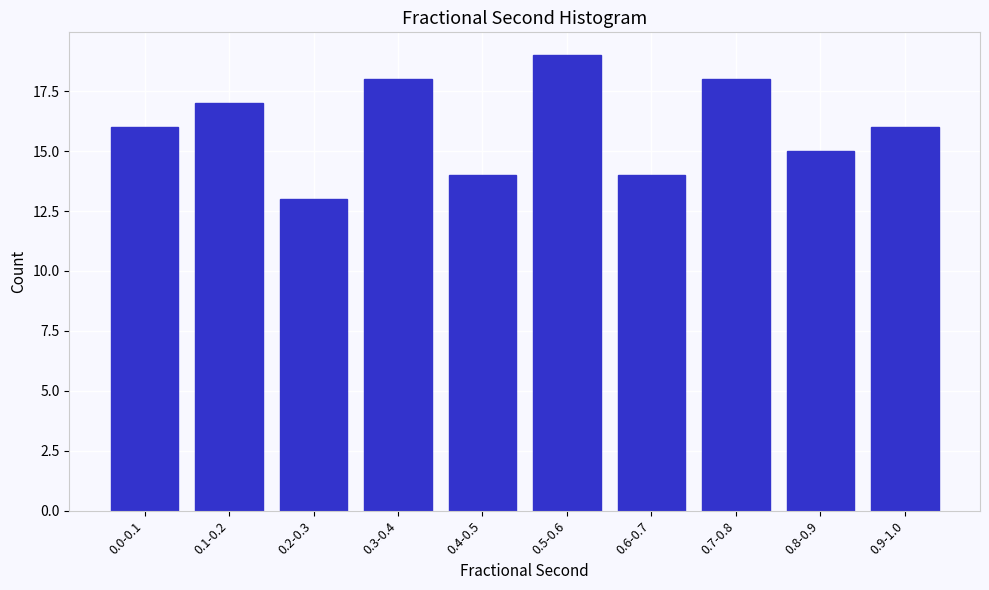

Reading left to right, what are all the values shown in this chart?

0.0-0.1=16	0.1-0.2=17	0.2-0.3=13	0.3-0.4=18	0.4-0.5=14	0.5-0.6=19	0.6-0.7=14	0.7-0.8=18	0.8-0.9=15	0.9-1.0=16